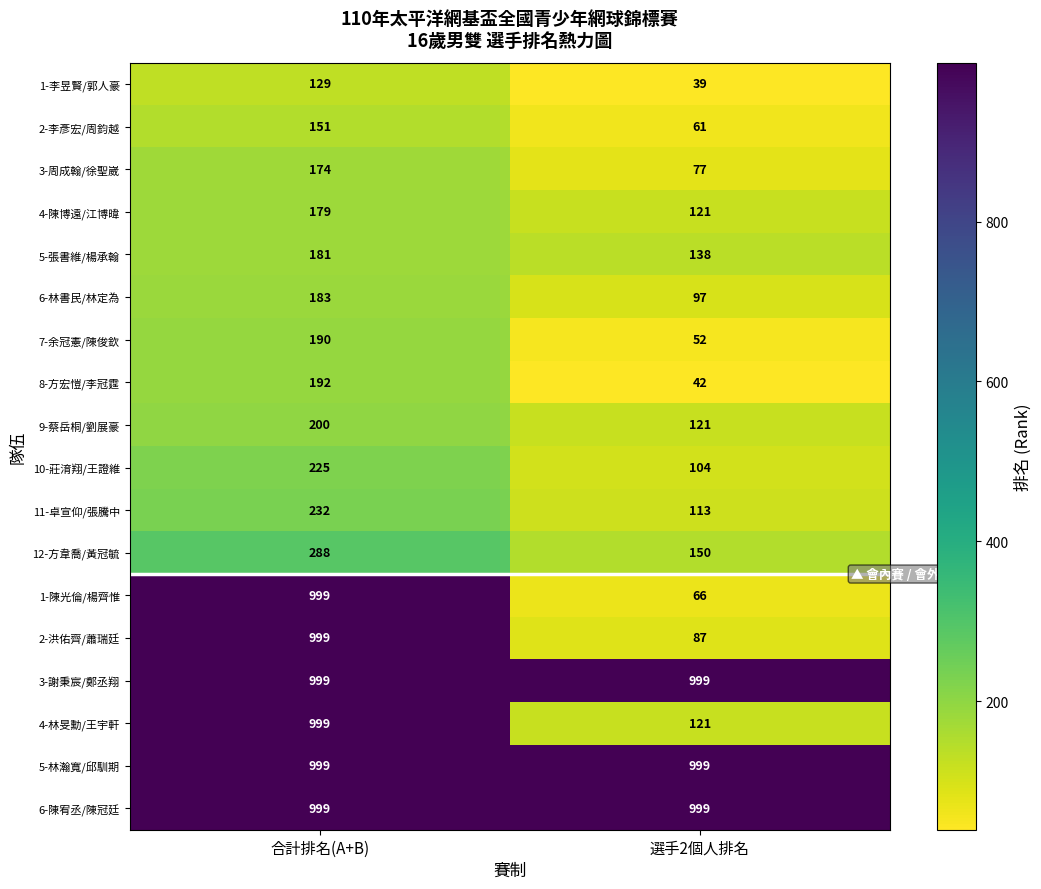

True or false: 4-陳博遠/江博暐 has a value of 121 at 選手2個人排名.

True